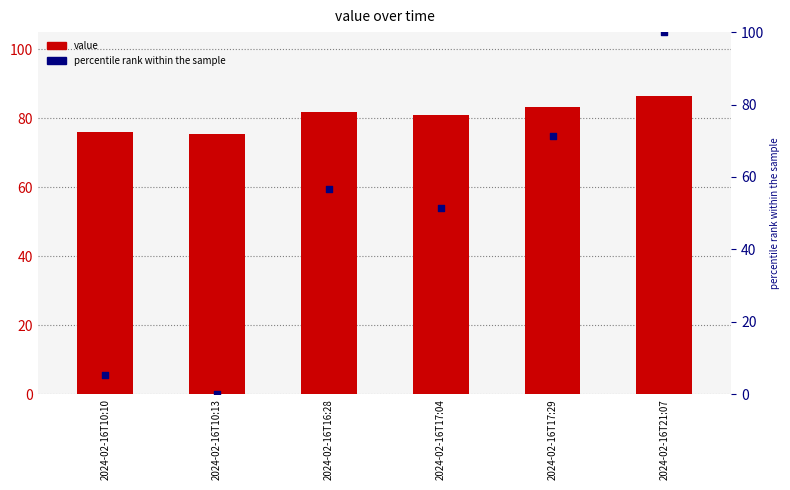

Is the value of value at 2024-02-16T10:13 greater than the value of percentile rank within the sample at 2024-02-16T16:28?

Yes